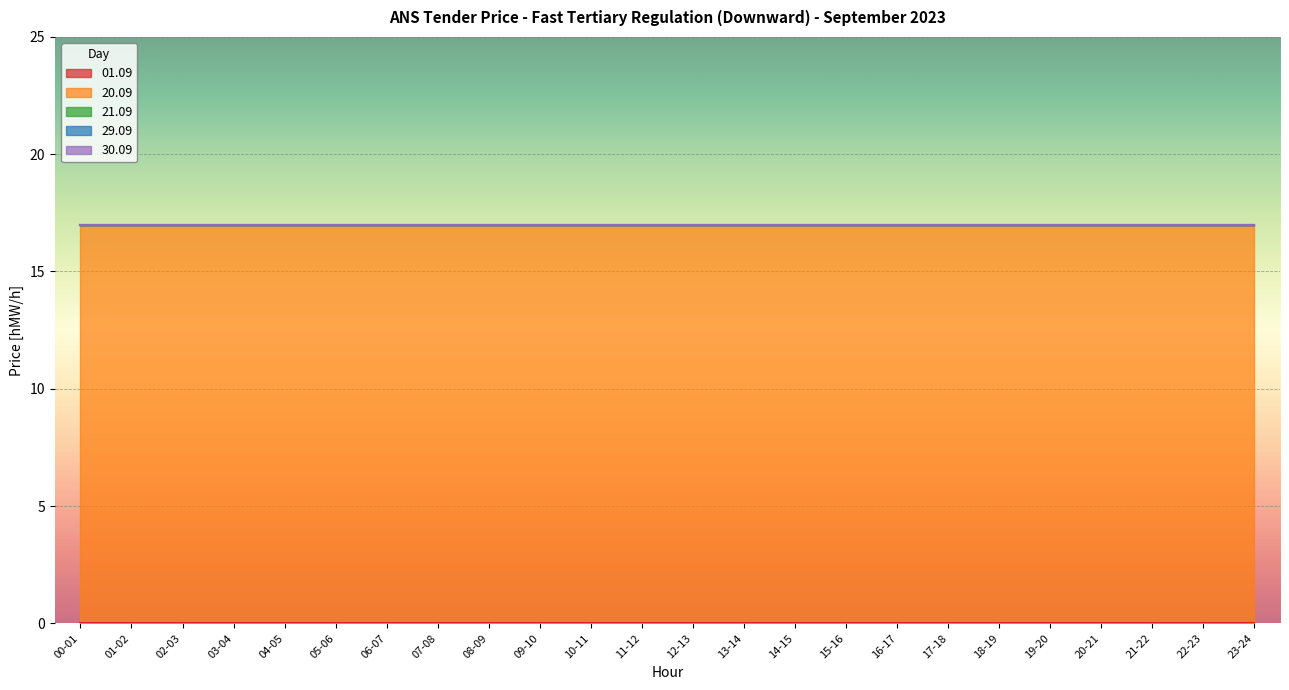

Reading left to right, extract all data points from this chart.

01.09: 0	0	0	0	0	0	0	0	0	0	0	0	0	0	0	0	0	0	0	0	0	0	0	0
20.09: 17	17	17	17	17	17	17	17	17	17	17	17	17	17	17	17	17	17	17	17	17	17	17	17
21.09: 0	0	0	0	0	0	0	0	0	0	0	0	0	0	0	0	0	0	0	0	0	0	0	0
29.09: 0	0	0	0	0	0	0	0	0	0	0	0	0	0	0	0	0	0	0	0	0	0	0	0
30.09: 0	0	0	0	0	0	0	0	0	0	0	0	0	0	0	0	0	0	0	0	0	0	0	0